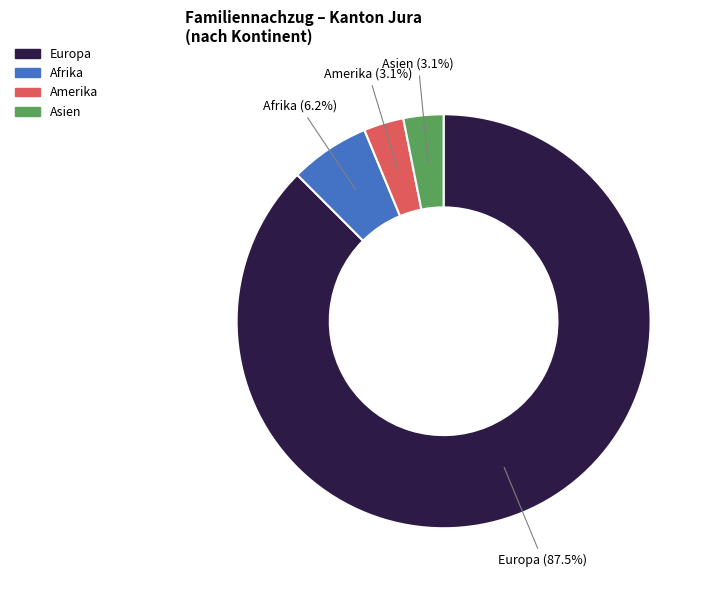

Count the number of slices in the pie.

4